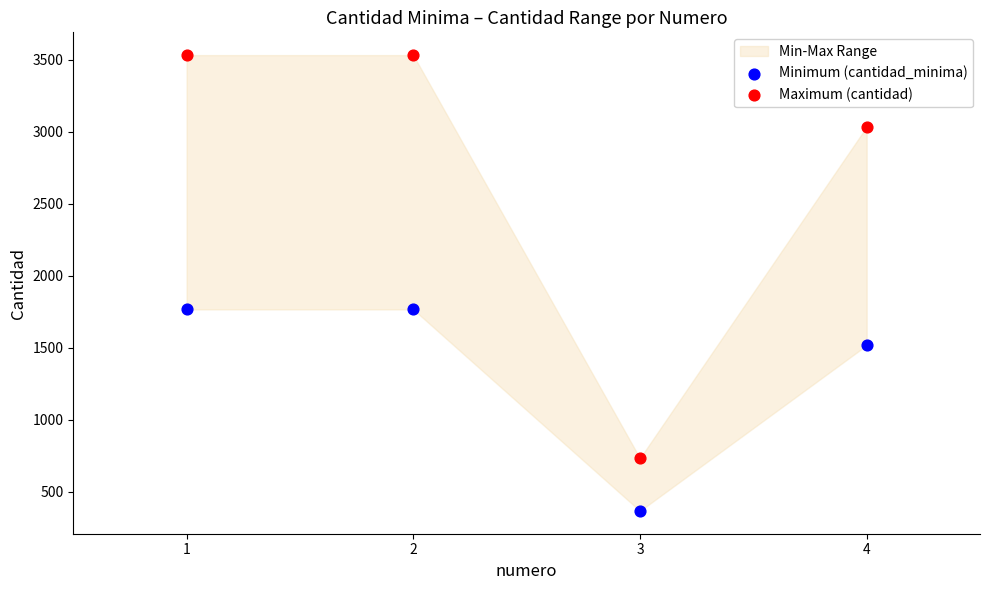

Across all data points, what is the range of Y values (max minus min)?

3166